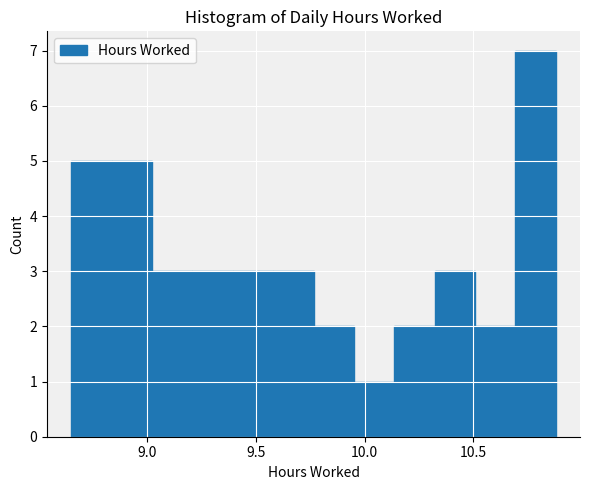

Read against the x-axis, roughly where is the centre of the tallest bar?

10.80